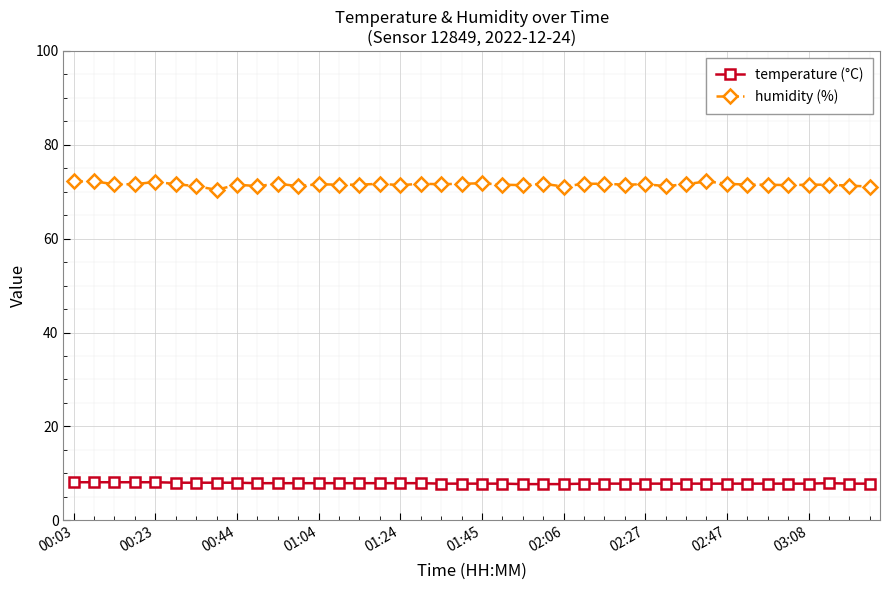

Rank the series by their maximum value, from lowest to highest.

temperature (°C), humidity (%)